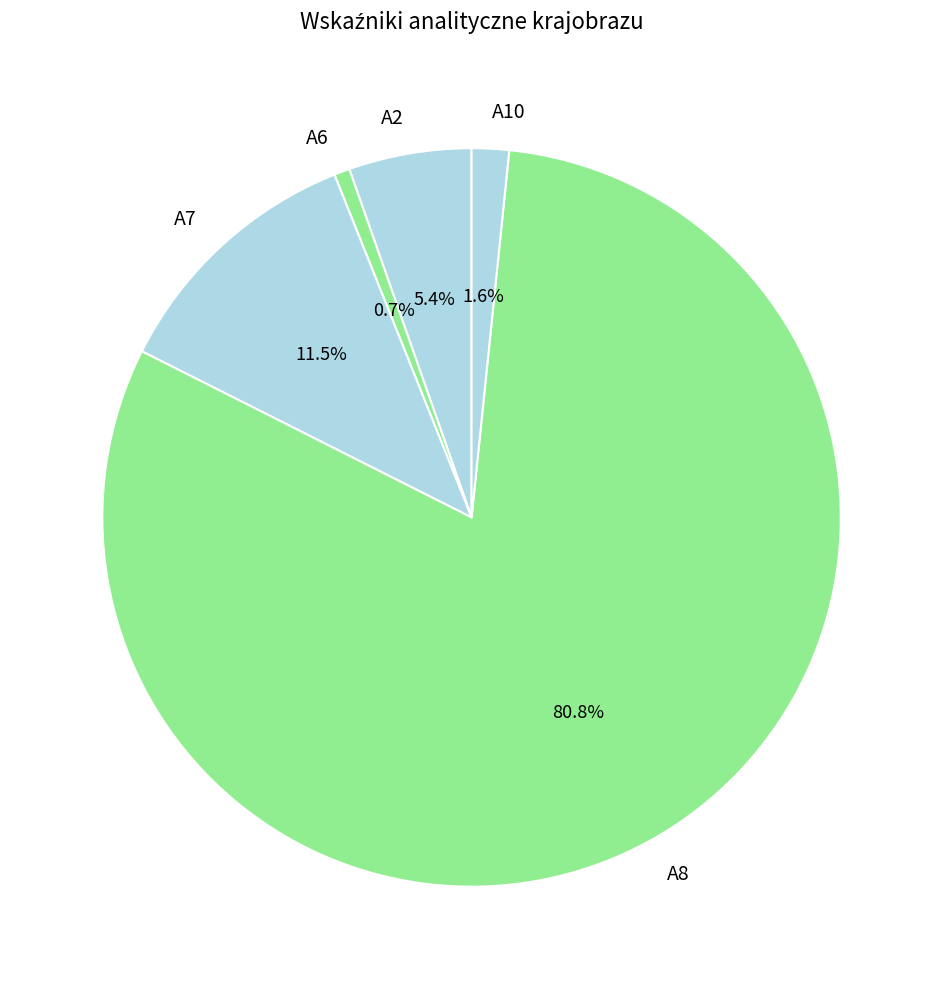

How much of the chart is everything except A2?

94.6%